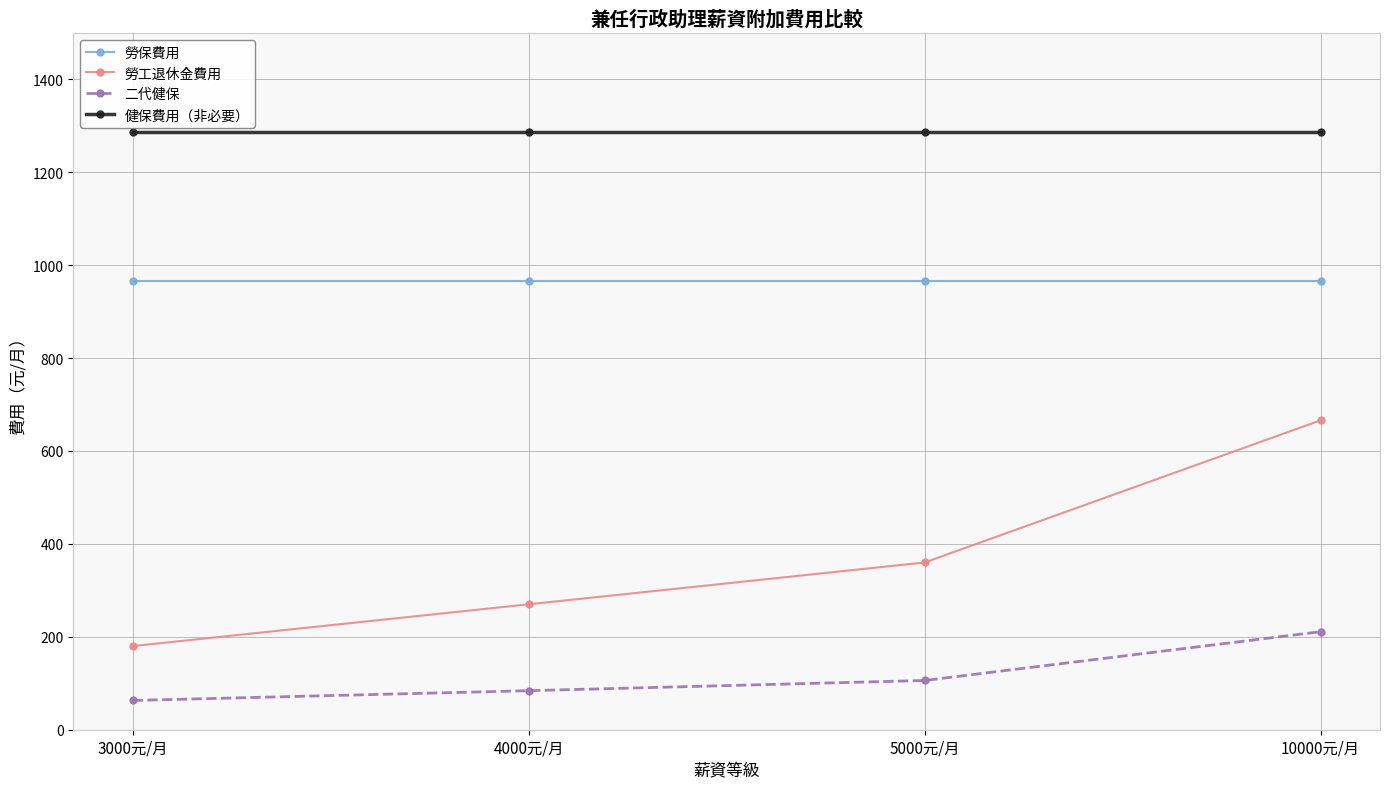

Between 4000元/月 and 10000元/月, which series saw the biggest shift?

勞工退休金費用